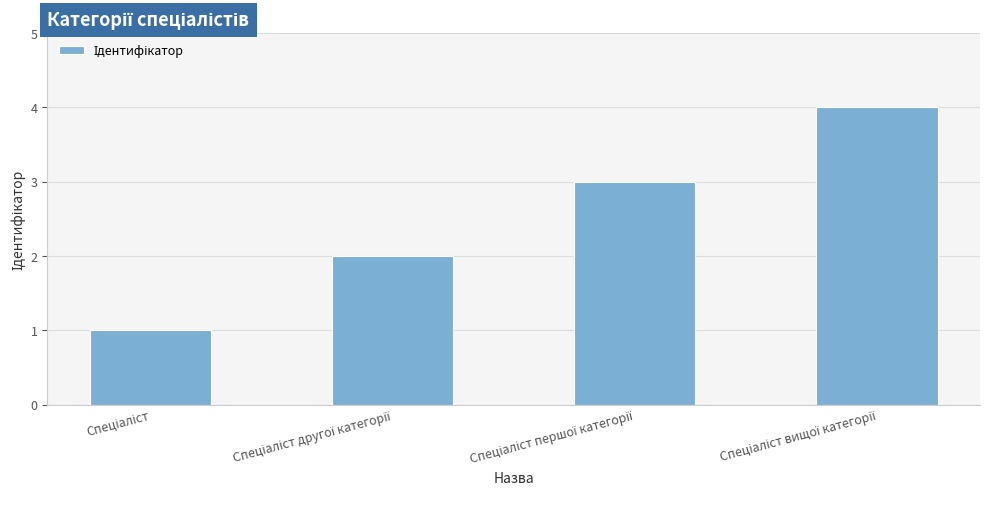

What is the maximum value shown in the chart?

4